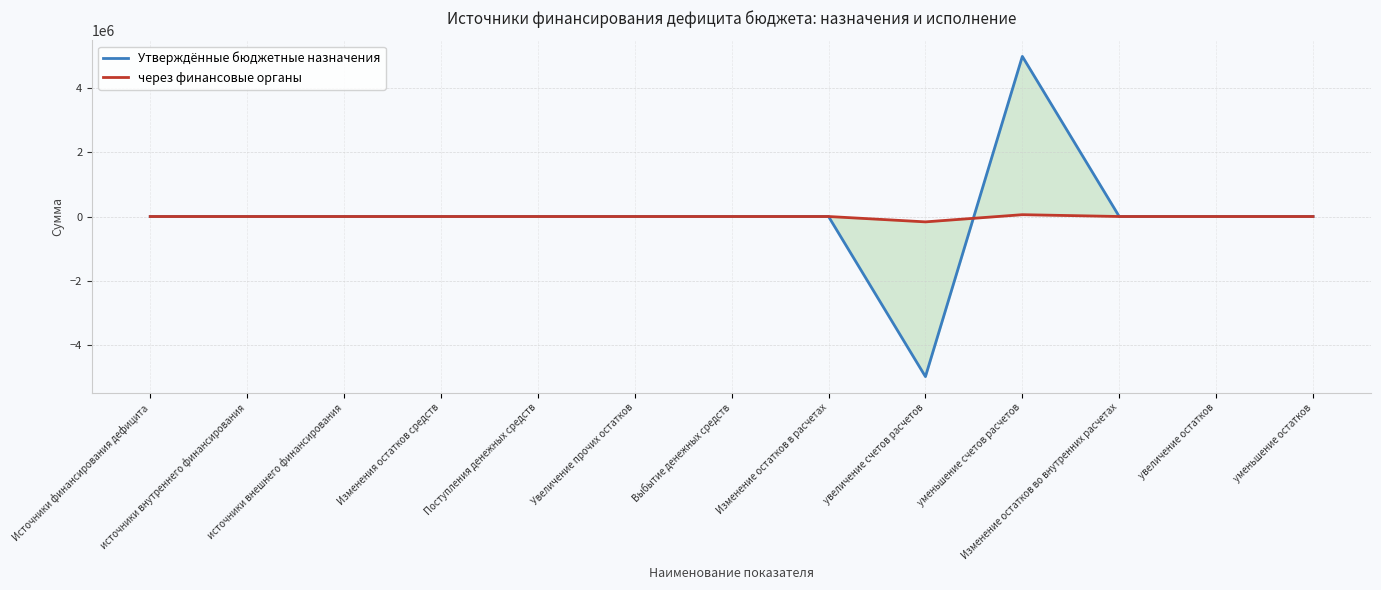

Count the number of data series in this chart.

2